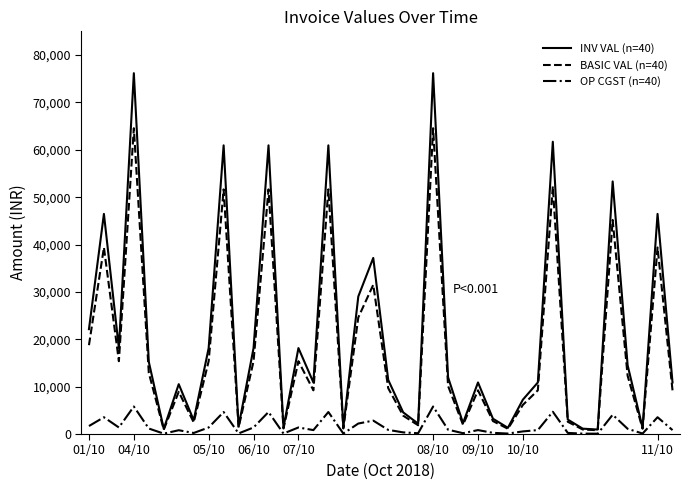

True or false: INV VAL (n=40) and OP CGST (n=40) intersect in this chart.

False